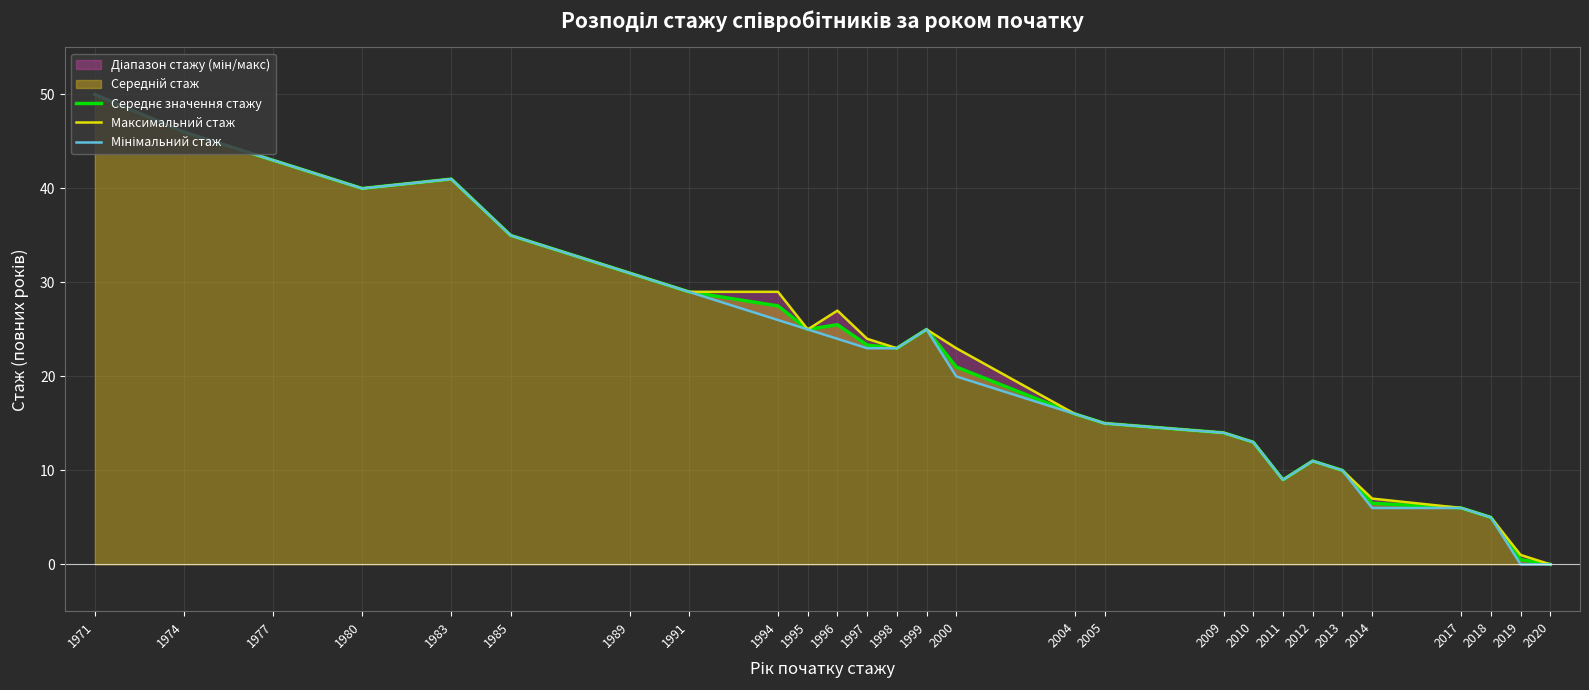

Between 1991 and 2000, which series saw the biggest shift?

Мінімальний стаж